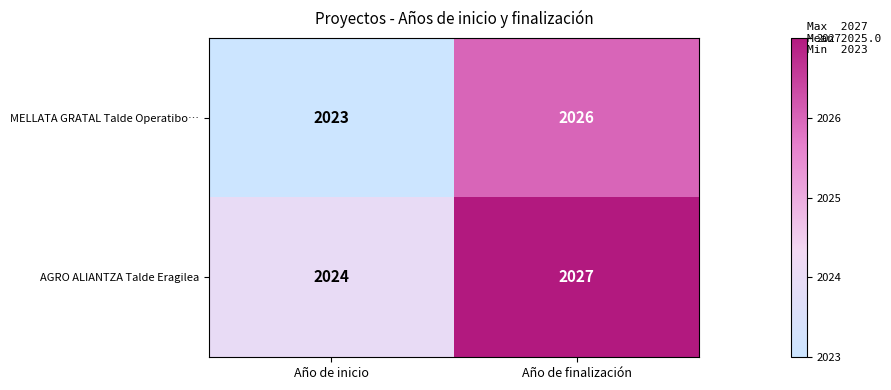

True or false: MELLATA GRATAL Talde Operatibo… has a value of 2026 at Año de finalización.

True